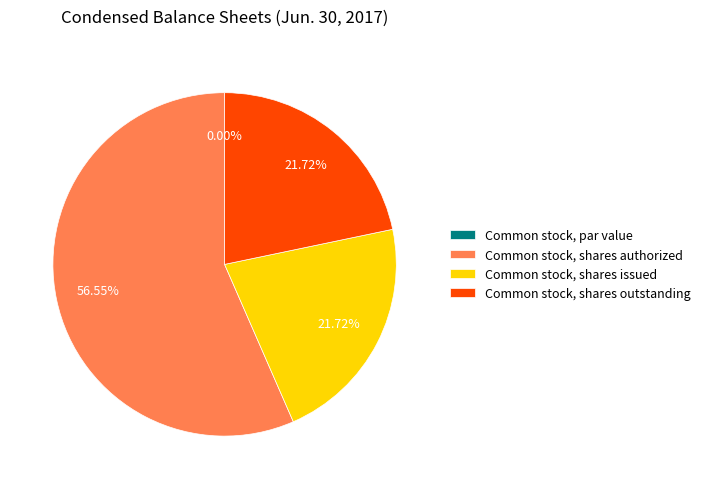

Count the number of slices in the pie.

4